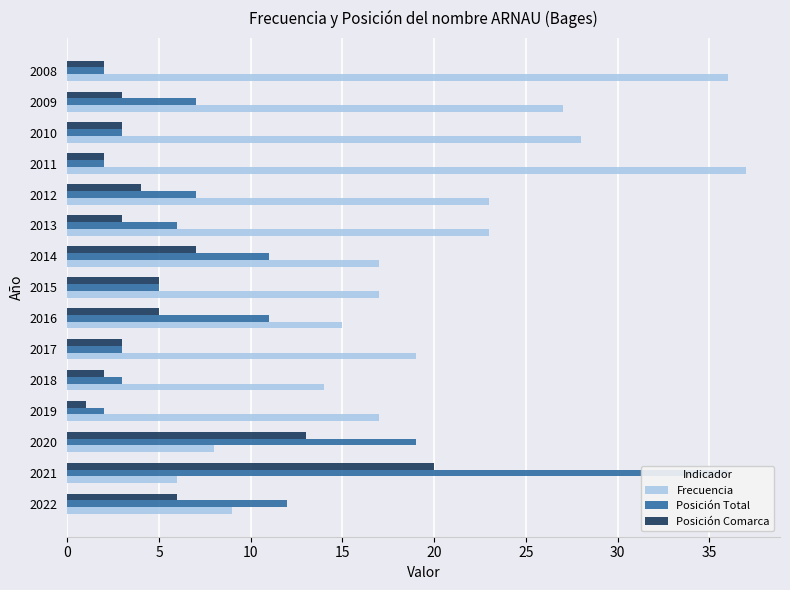

Is it true that Frecuencia equals 7 at 2012?

False